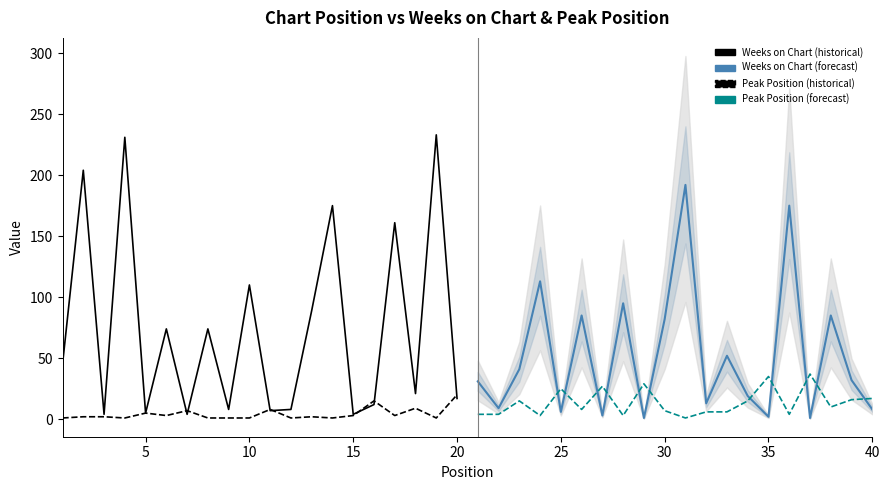

What is the sum of the Peak Position (forecast) values at 15 and 10?

5